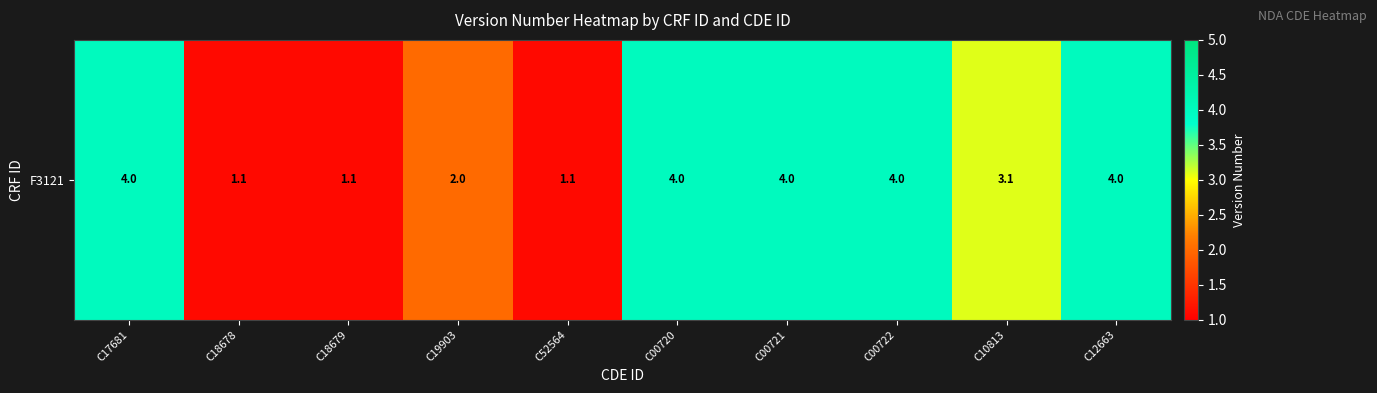

What is the greatest value displayed?

4.0